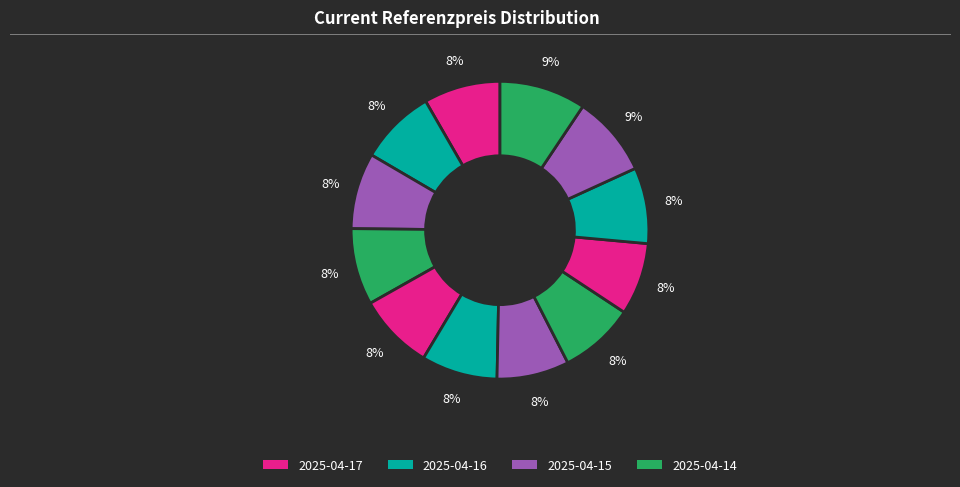

Count the number of slices in the pie.

12